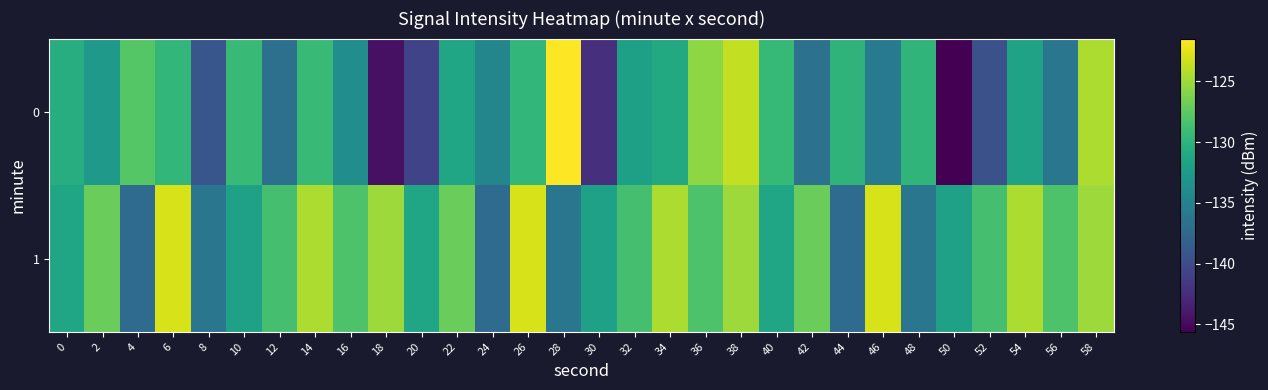

Rank the series by their average value, from lowest to highest.

0, 1